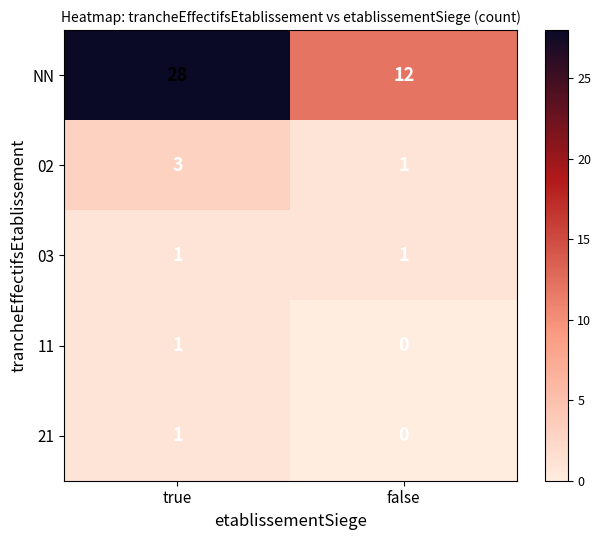

Is it true that NN equals 28 at true?

True